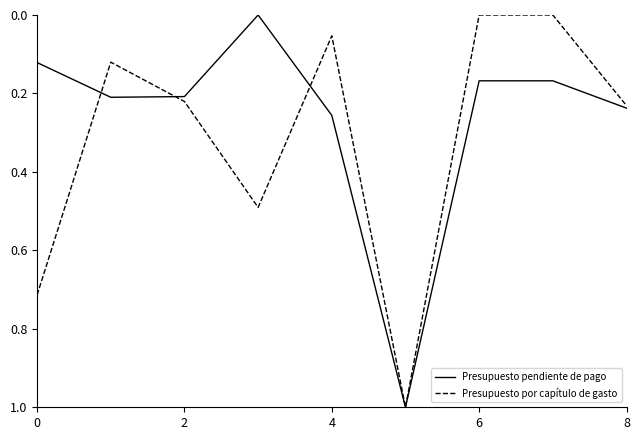

What are all the series names shown in the legend?

Presupuesto pendiente de pago, Presupuesto por capítulo de gasto